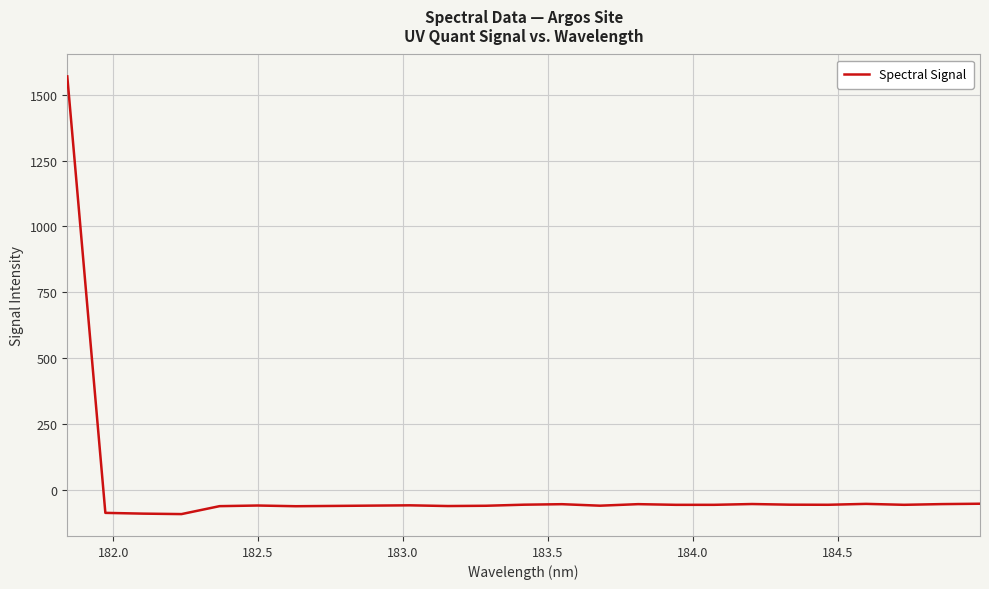

What is the smallest value displayed?

-92.2